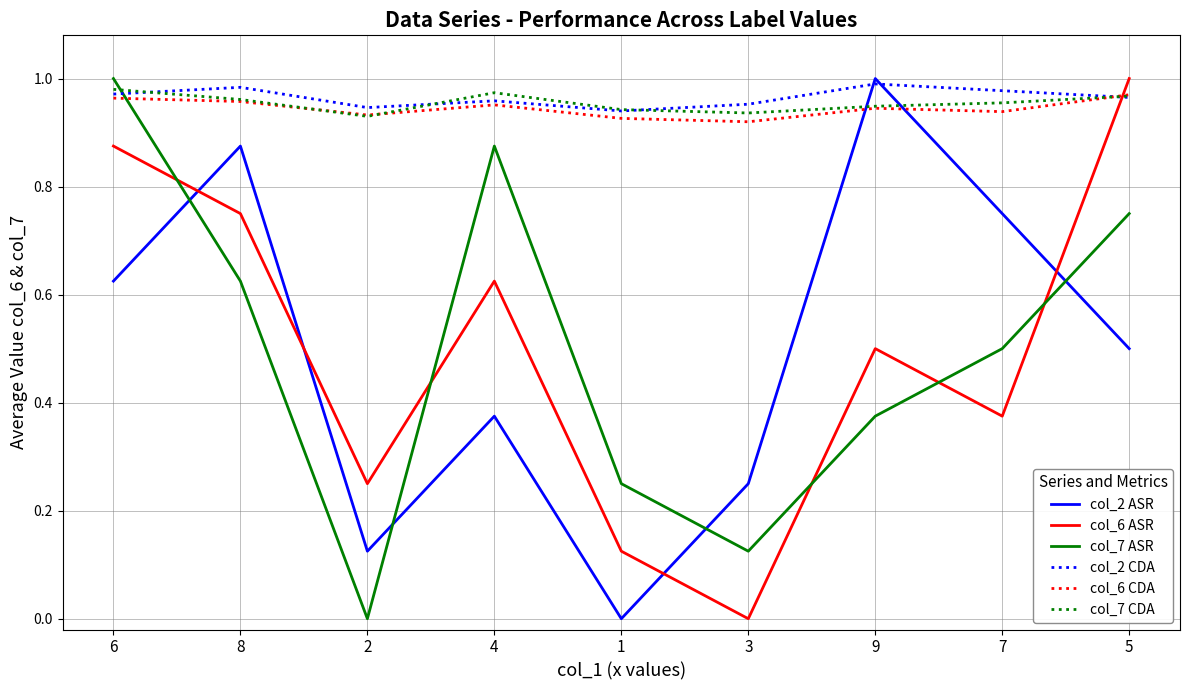

True or false: col_2 CDA and col_2 ASR cross at least once.

True